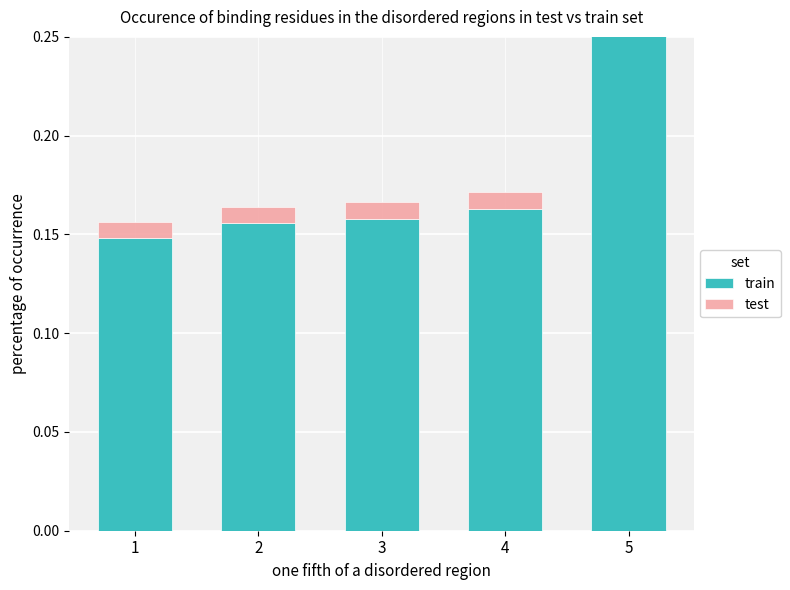

The value of test at 4 is 0.0. True or false?

True